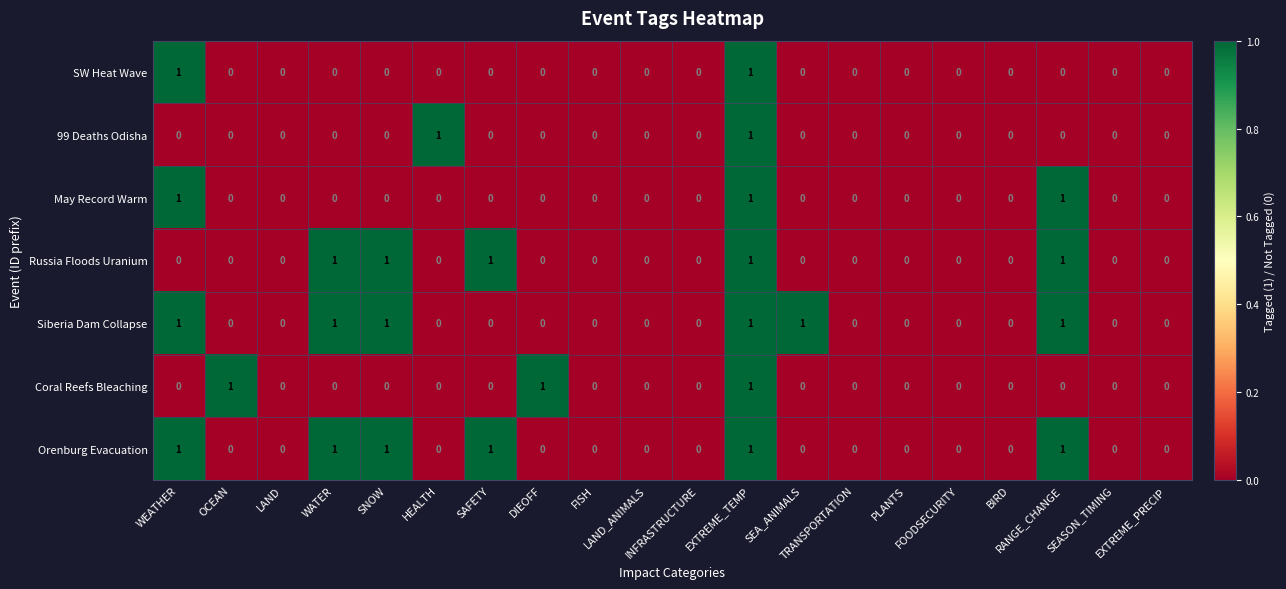

How many SW Heat Wave values are between 0 and 1?

20